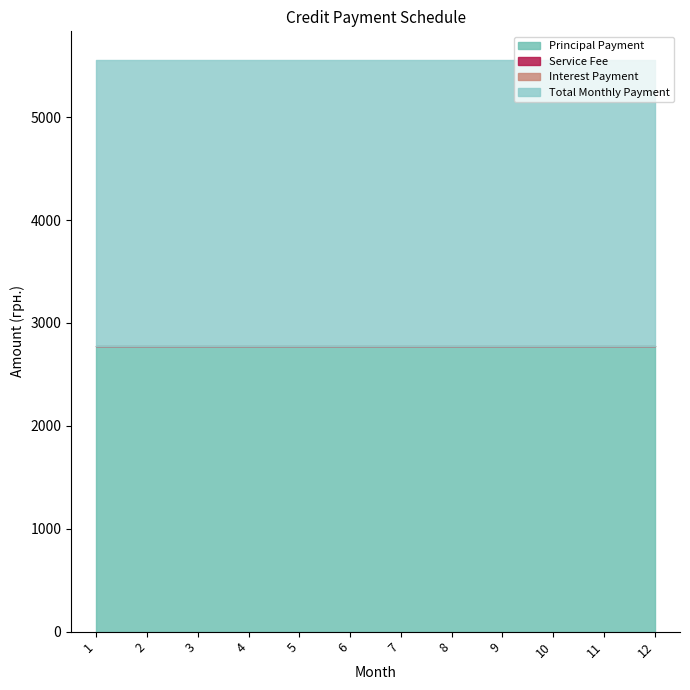

The Total Monthly Payment series shows 4285.6 at 7. True or false?

False